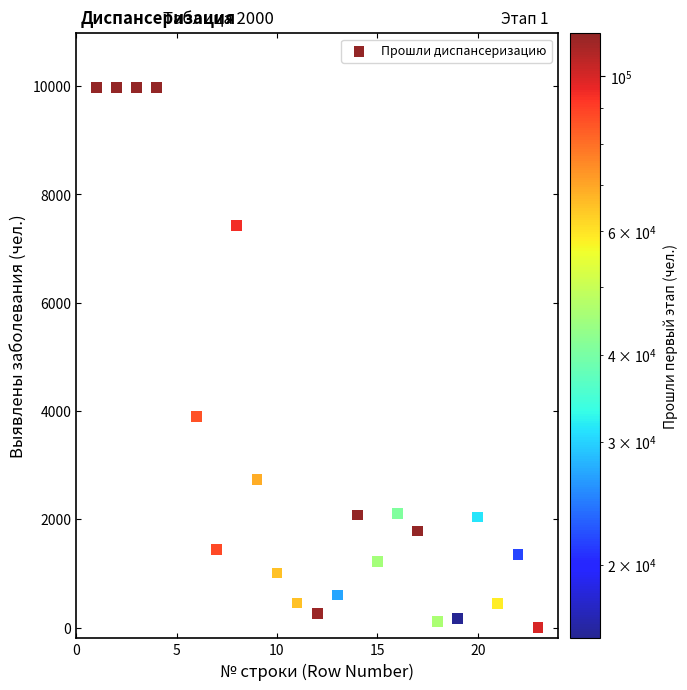

What is the range of X values (max minus min)?

22